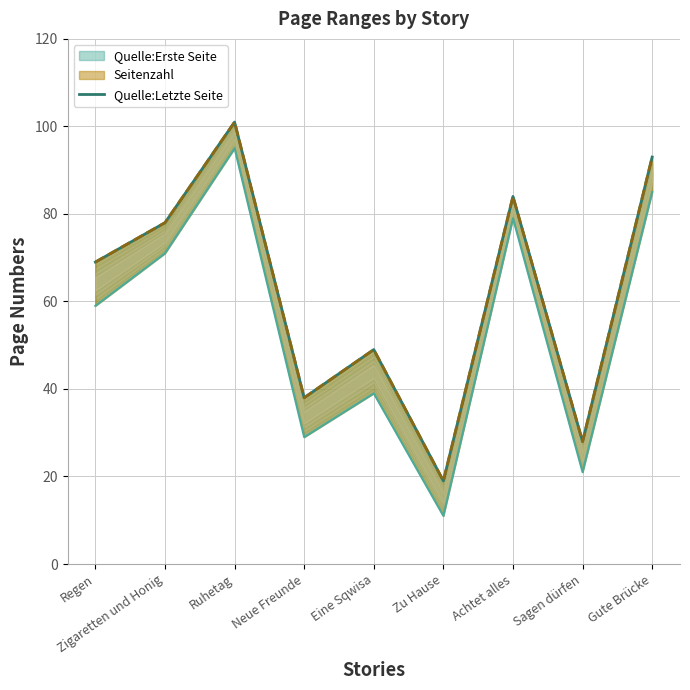

What is the value of the 4th point from the left?

38